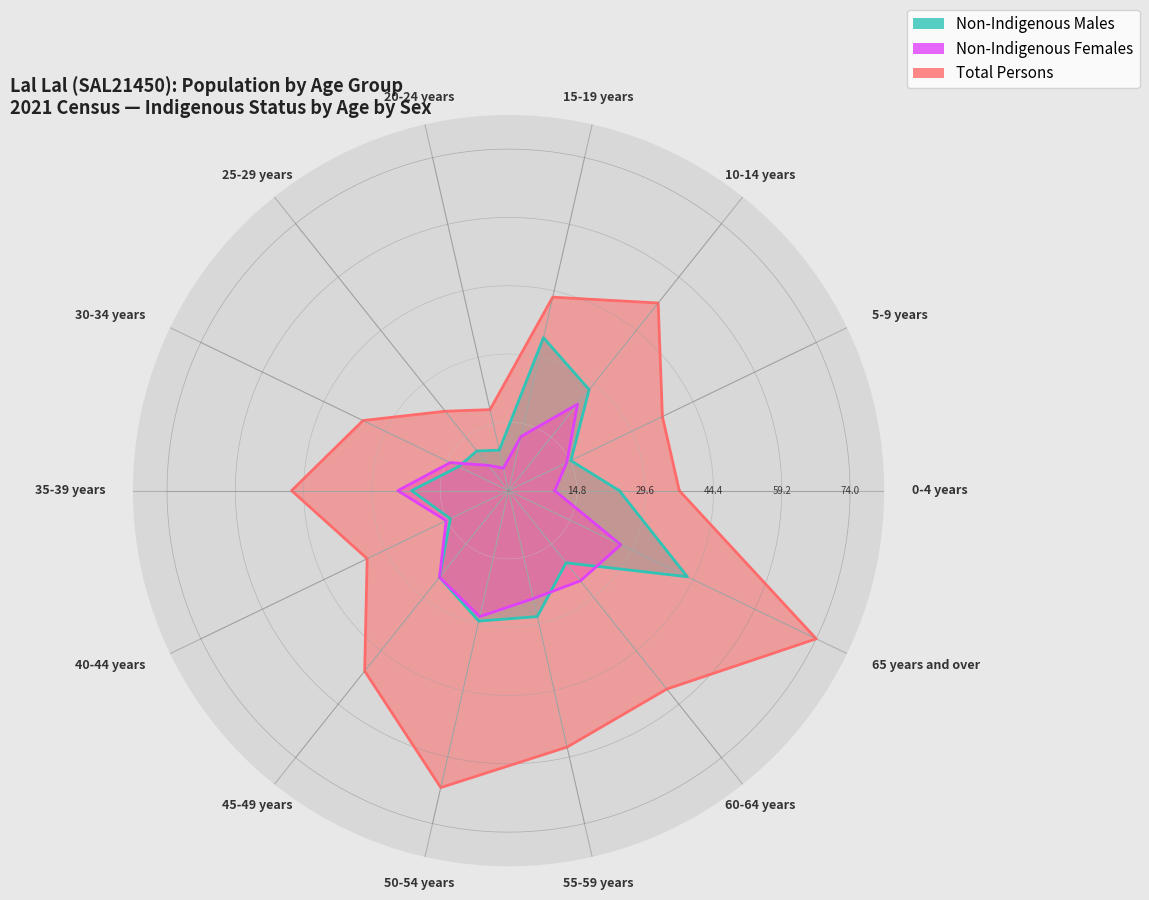

Is it true that Non-Indigenous Males equals 21 at 5-9 years?

False